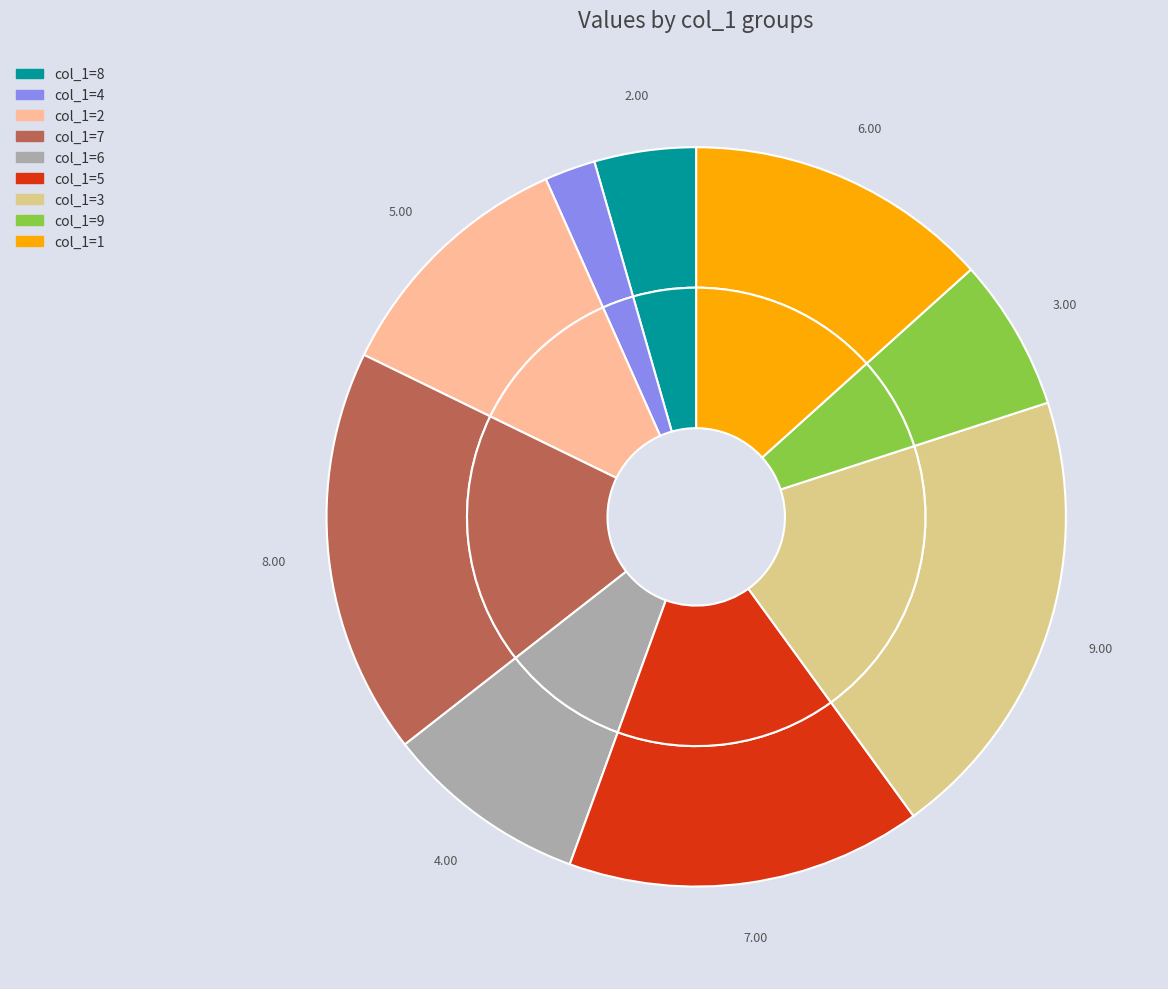

Is it true that col_1=3 is 14% of the pie?

True